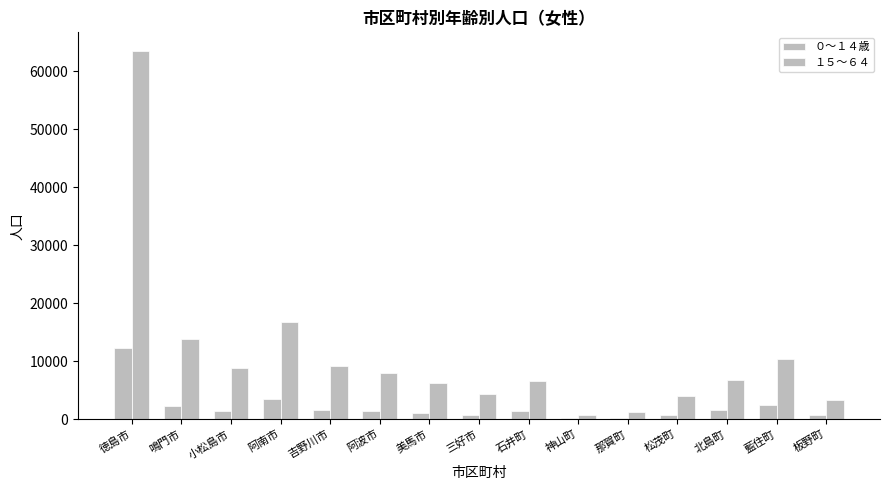

Where is １５～６４ nearest to the value 32190?

阿南市